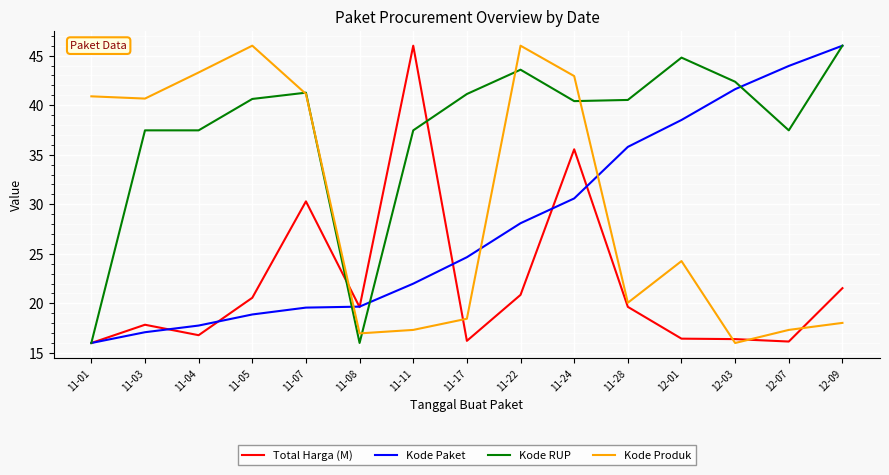

What is the spread (max minus min) of values at 11-03?

23.6